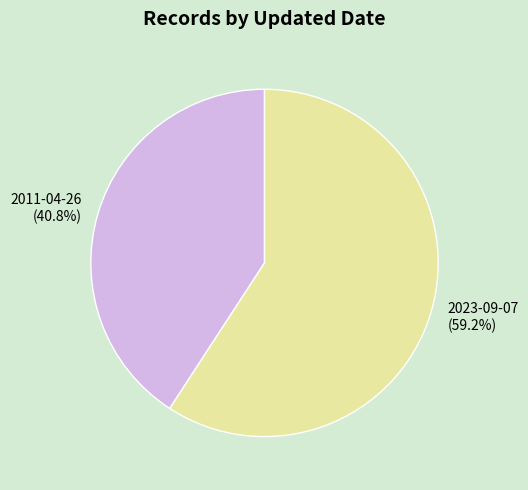

Is there any slice that represents more than half of the pie?

Yes